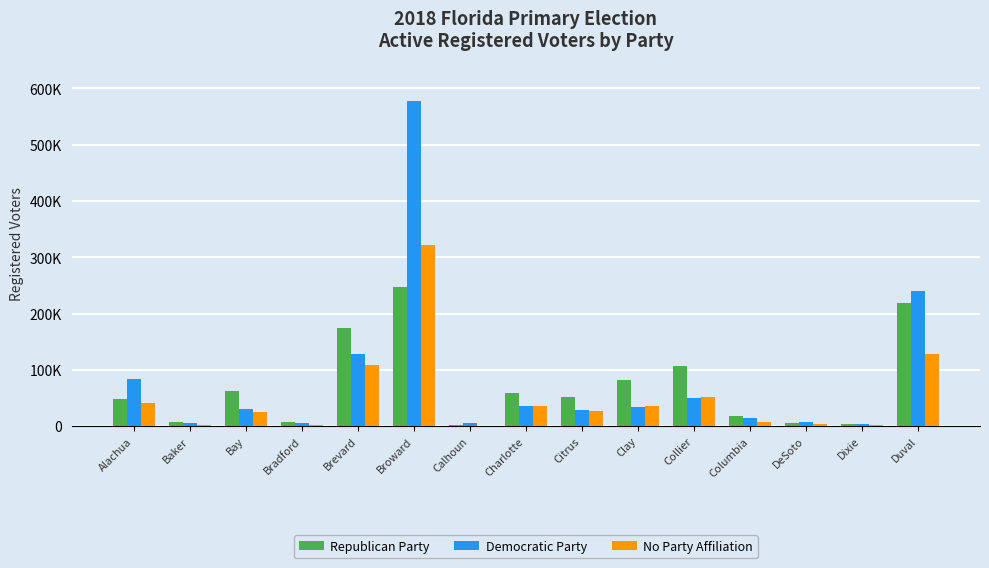

Is it true that Republican Party equals 3794 at Dixie?

True